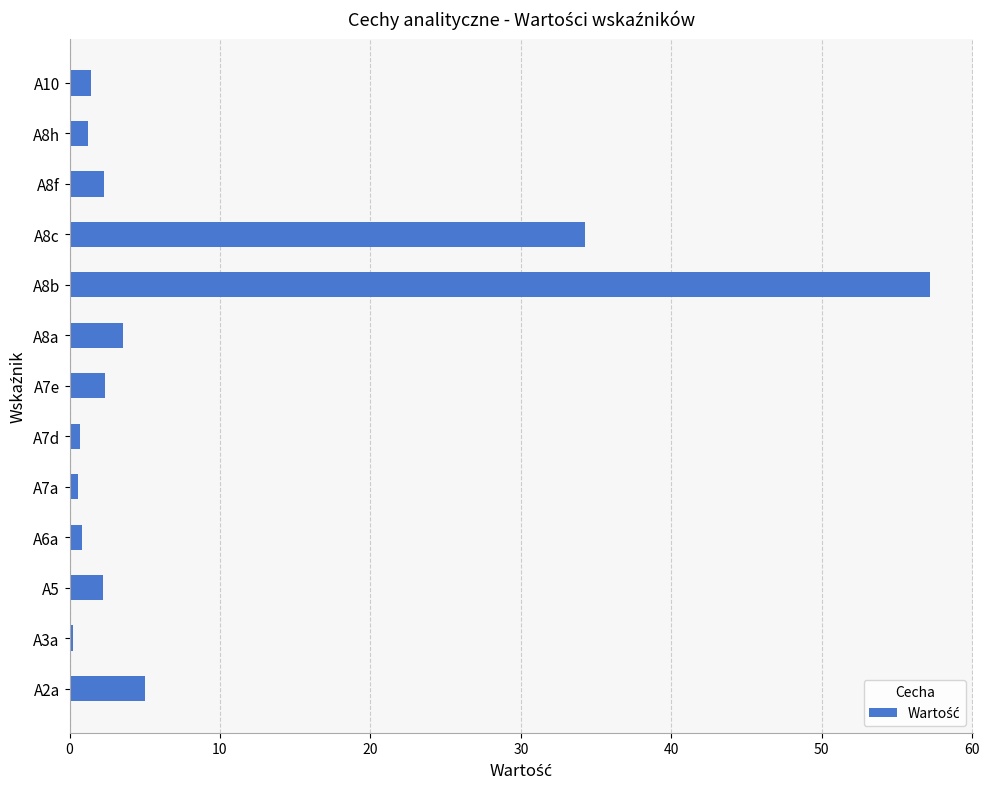

Is it true that the value at A8a is 3.6?

True